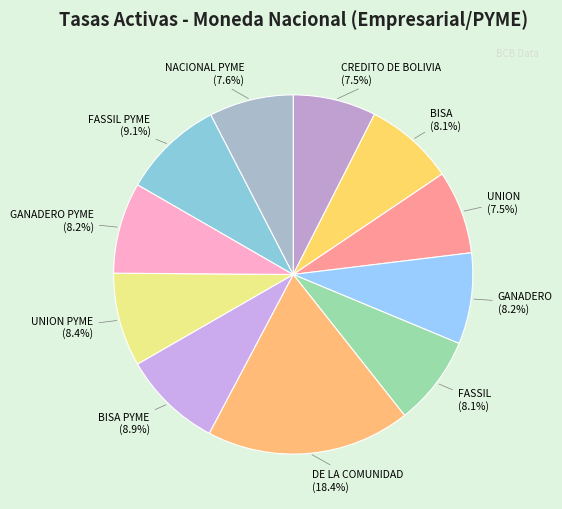

To the nearest percent, what is the difference between the largest and smallest slice percentages?

11%